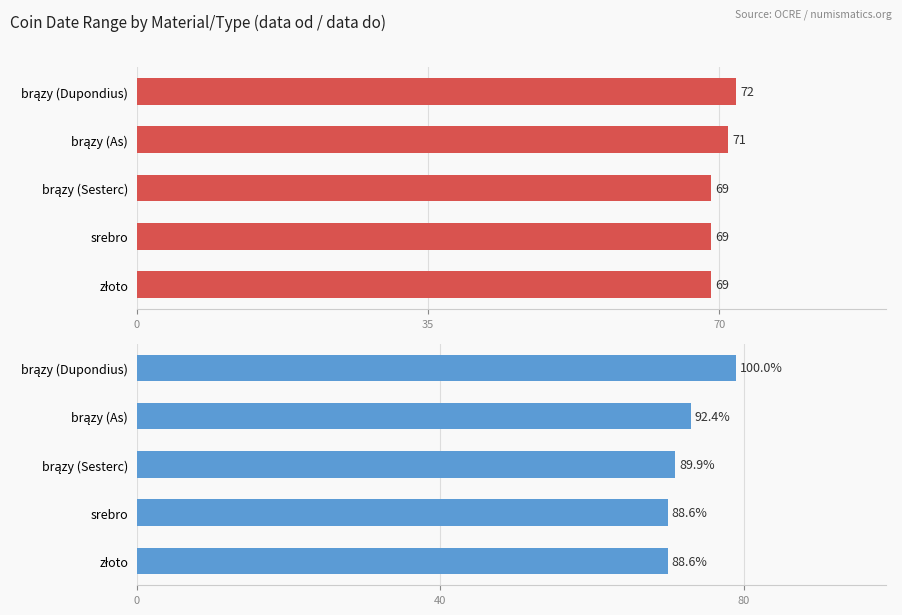

How many data points does each series have?

5